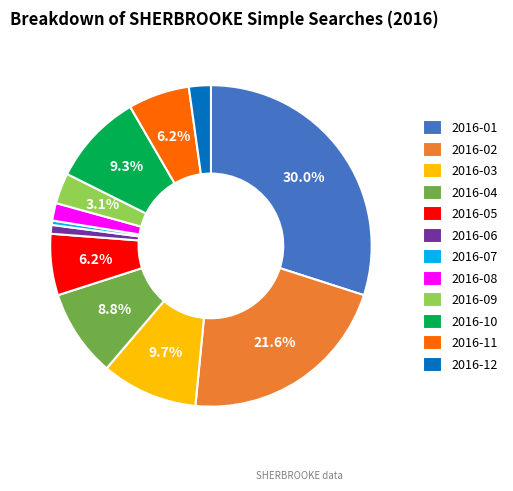

Which category has the biggest portion of the pie?

2016-01